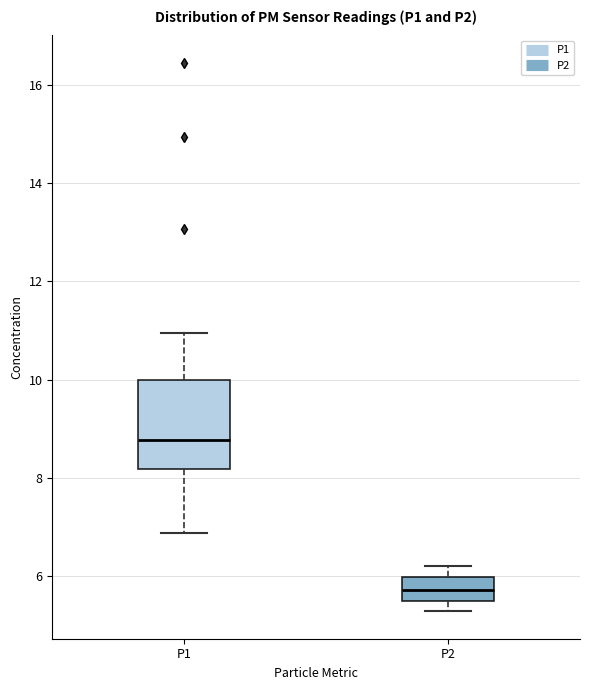

Which box's median line is the highest?

P1